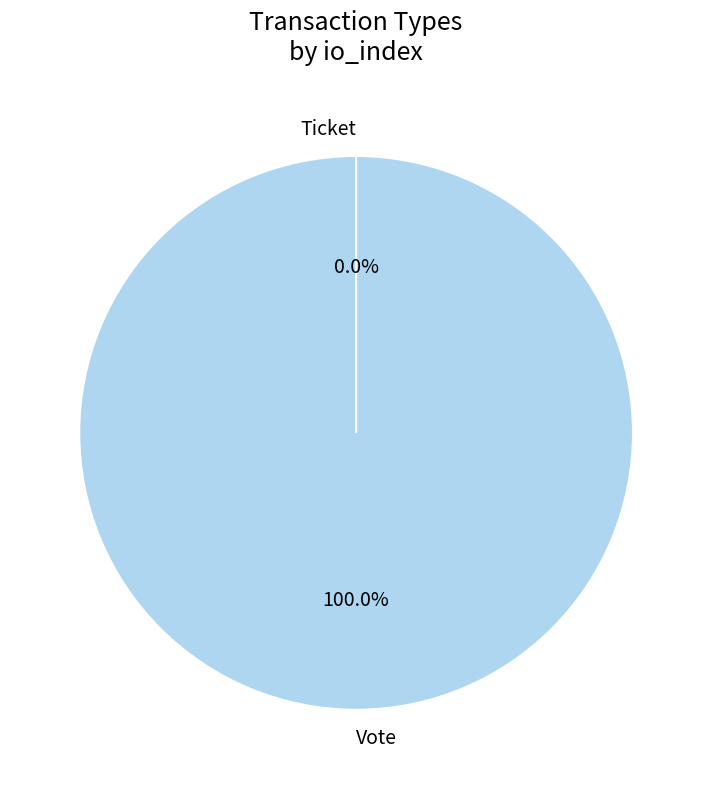

To the nearest percent, what is the difference between the Ticket and Vote slice percentages?

100%